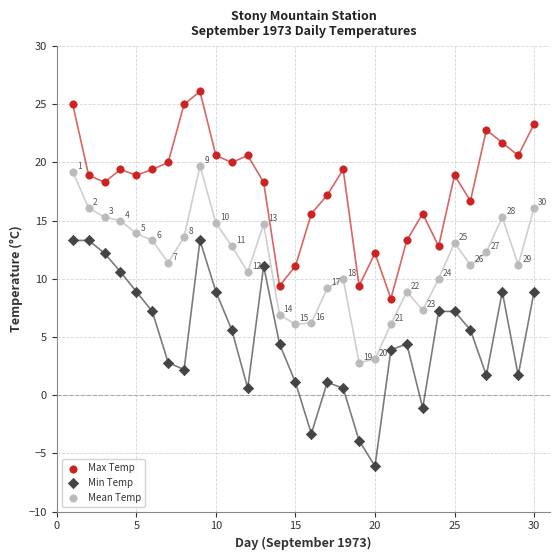

Which series has the widest spread of Y values?

Min Temp